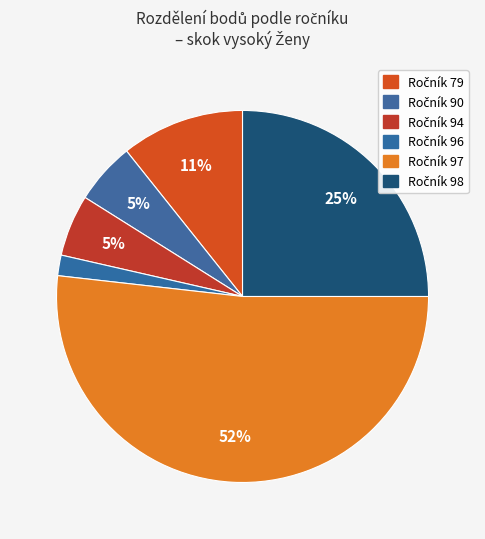

How many slices are in this pie chart?

6